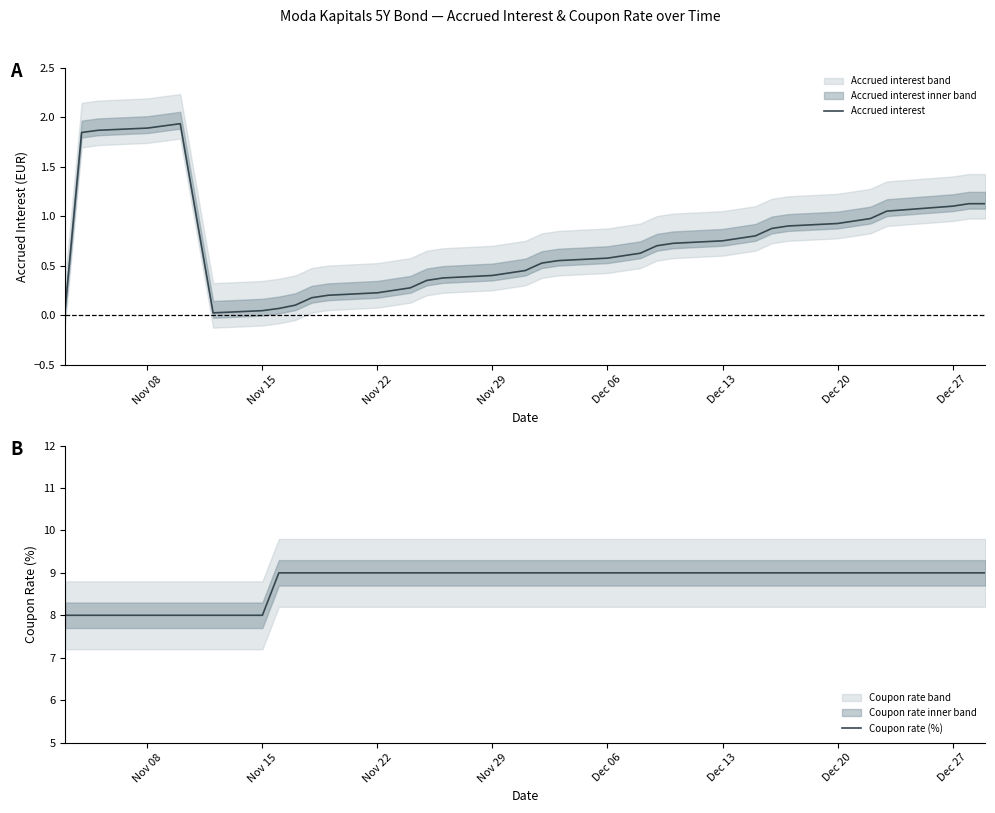

What is the lowest value of the Coupon rate (%) series?

8